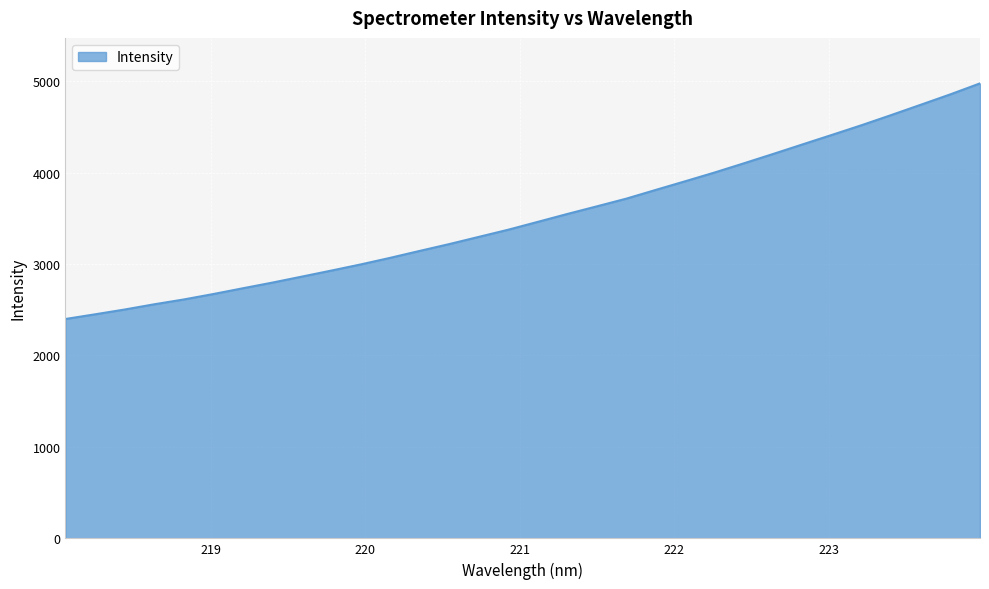

Reading right to left, extract all data points from this chart.

4975.6	4856.4	4743.2	4630.7	4520.3	4414.9	4310.6	4205.7	4102.7	4001.5	3905.4	3810.7	3714.9	3630.7	3547.3	3461.2	3375.4	3296.9	3218.2	3143.7	3067.9	2995.7	2928.2	2862.0	2796.5	2734.5	2671.5	2612.1	2559.4	2502.3	2450.1	2398.9